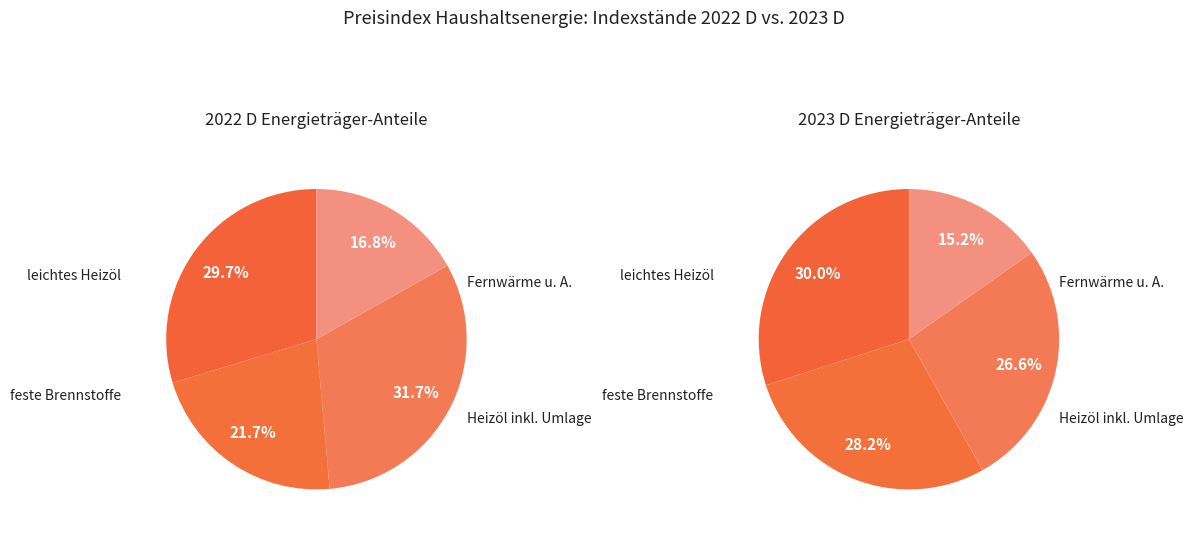

Does any single category account for the majority?

No